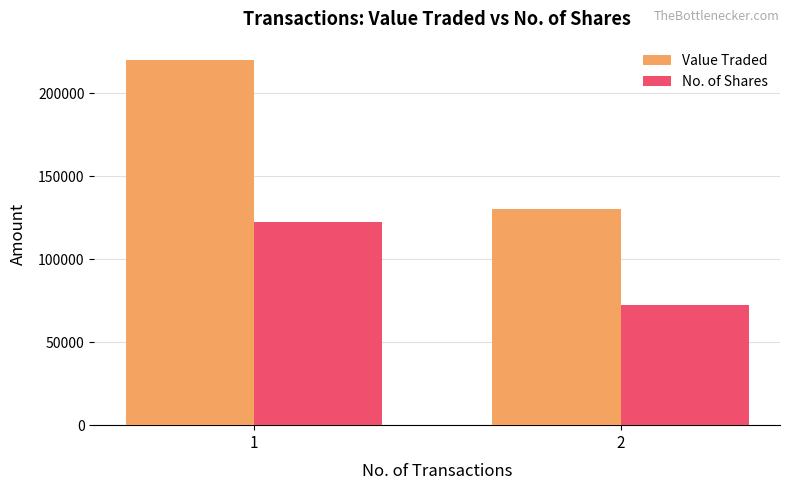

What is the maximum value for Value Traded?

220148